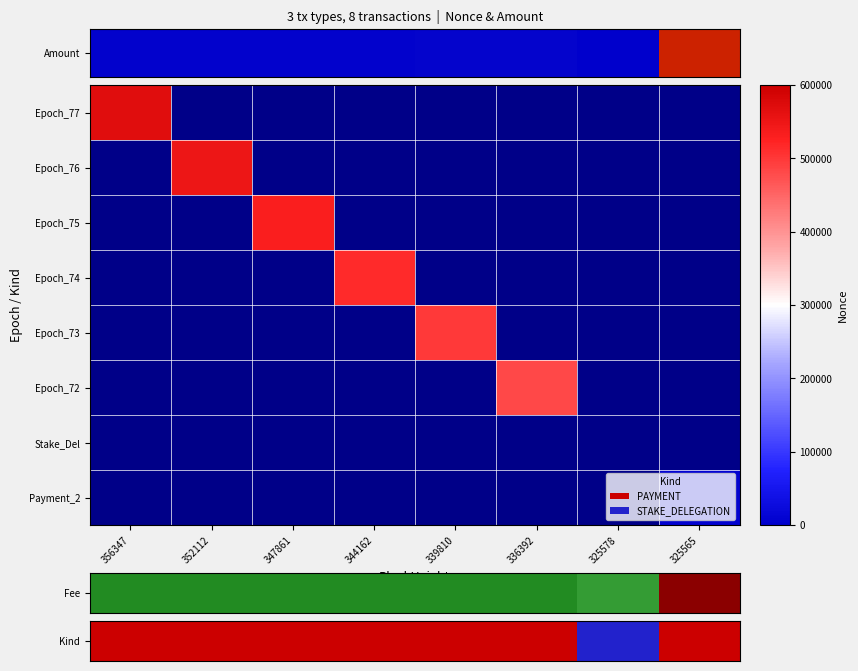

List the labels in order of Stake_Del value, largest first.

356347, 352112, 347861, 344162, 339810, 336392, 325578, 325565